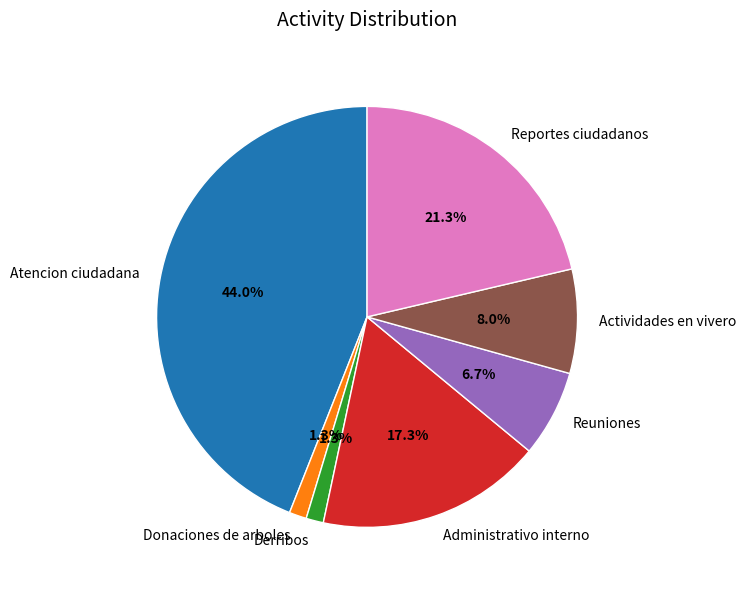

To the nearest percent, what is the difference between the largest and smallest slice percentages?

43%